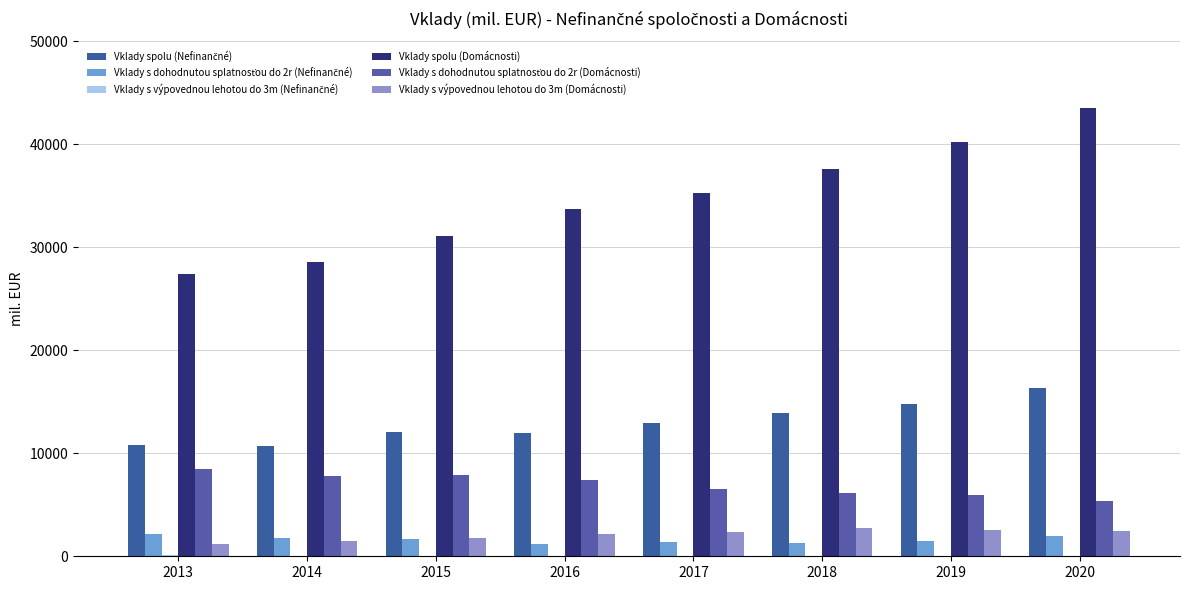

Read the Vklady s výpovednou lehotou do 3m (Nefinančné) value at 2014.

70.9